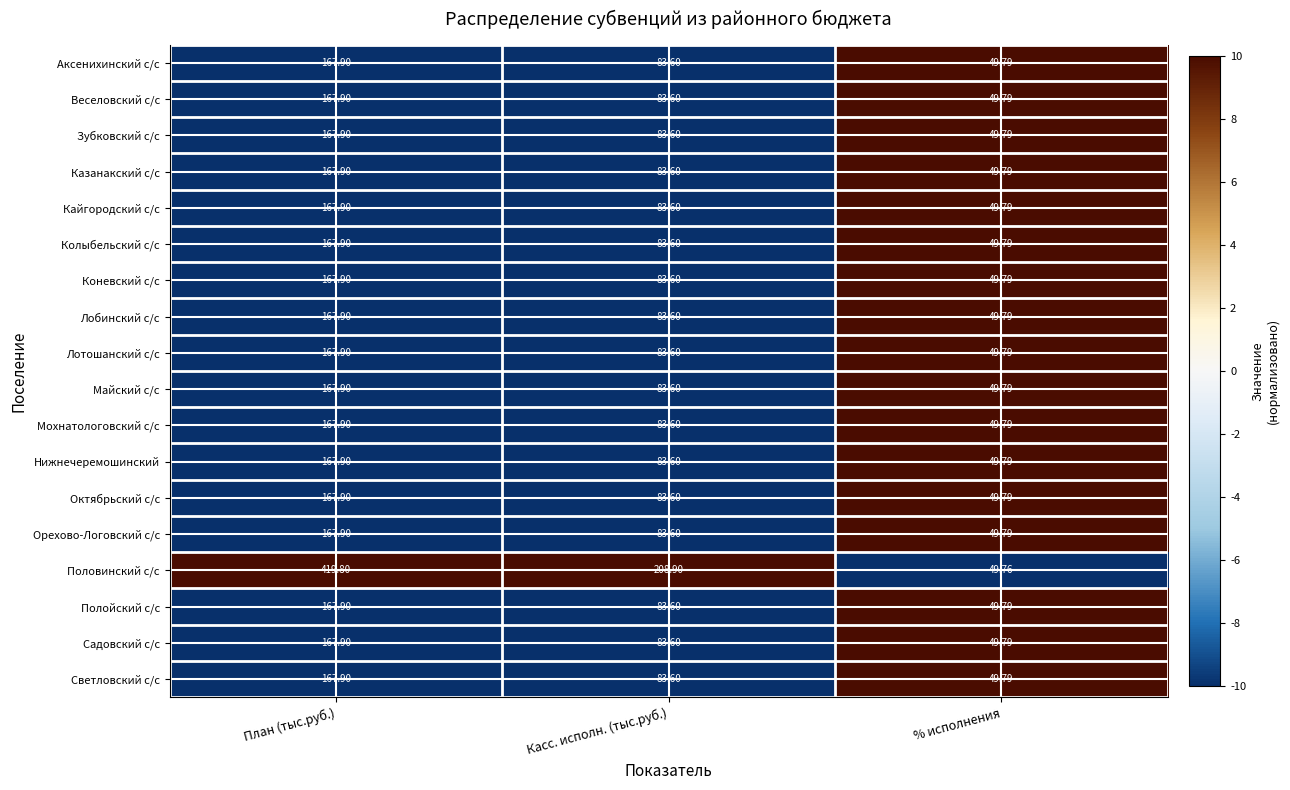

At which label does Коневский с/с reach its minimum?

% исполнения